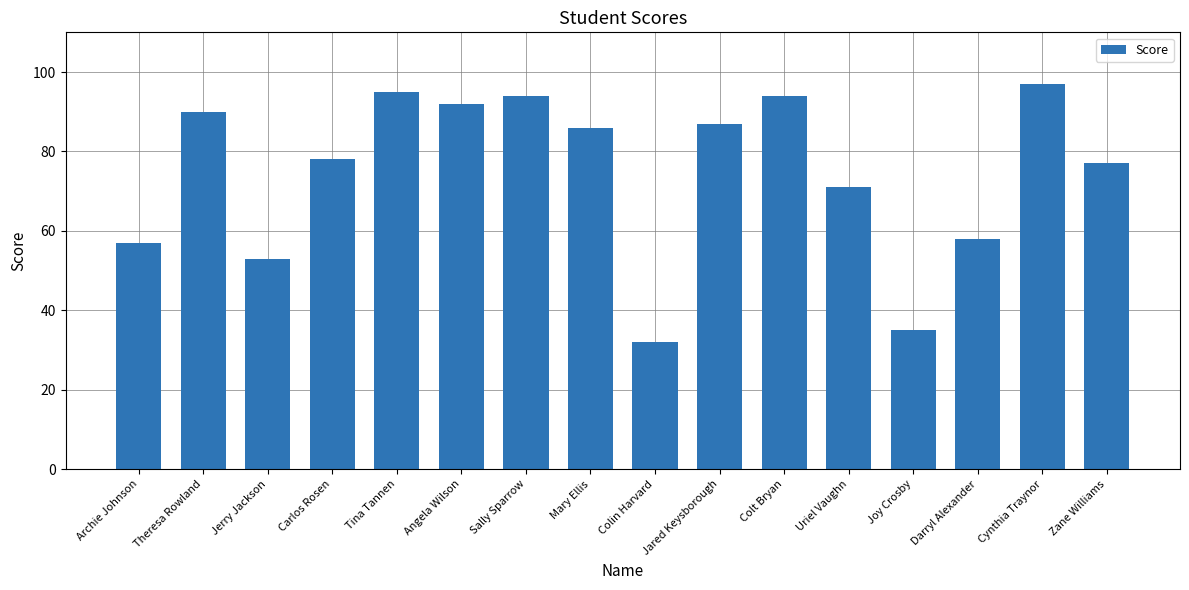

At which category does the chart reach its peak across all series?

Cynthia Traynor